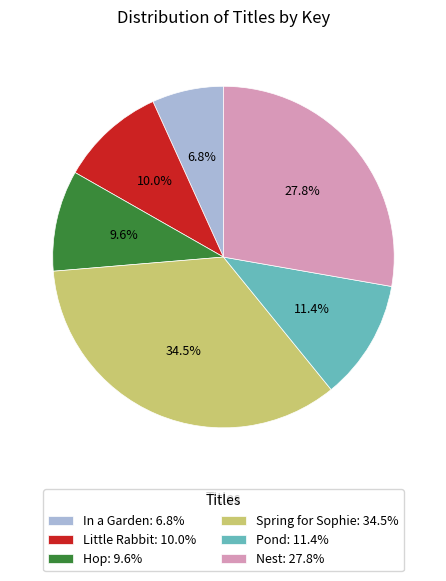

How much of the chart is everything except Spring for Sophie?

65.5%